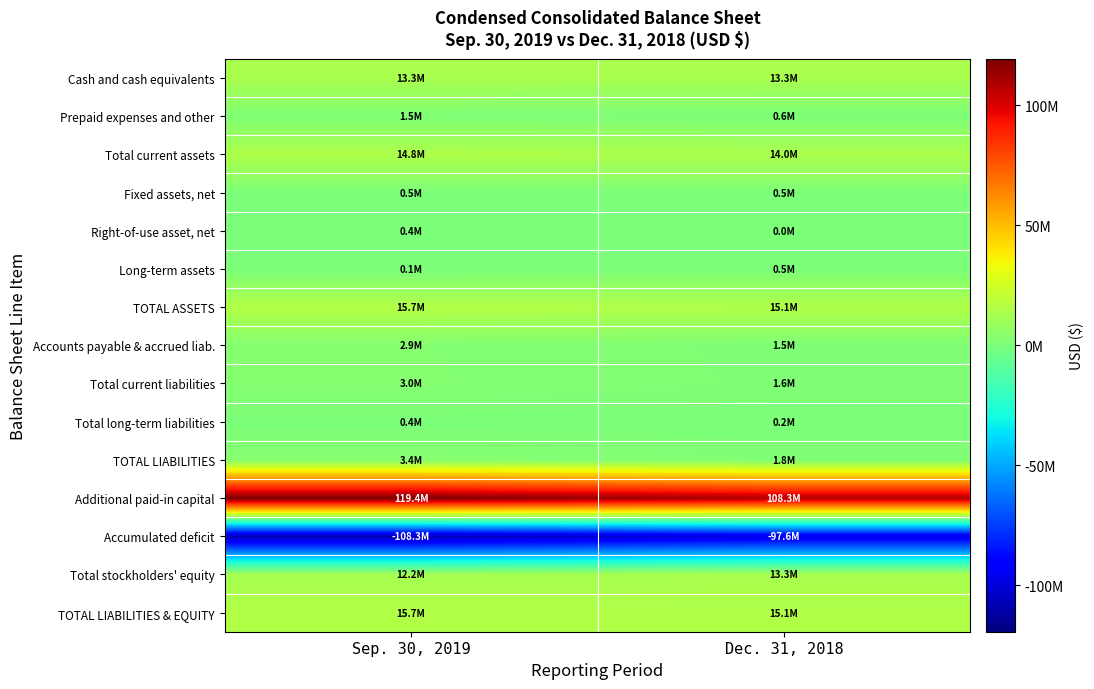

At Dec. 31, 2018, list the series in order from largest to smallest.

Additional paid-in capital, TOTAL ASSETS, TOTAL LIABILITIES & EQUITY, Total current assets, Total stockholders' equity, Cash and cash equivalents, TOTAL LIABILITIES, Total current liabilities, Accounts payable & accrued liab., Prepaid expenses and other, Fixed assets, net, Long-term assets, Total long-term liabilities, Right-of-use asset, net, Accumulated deficit